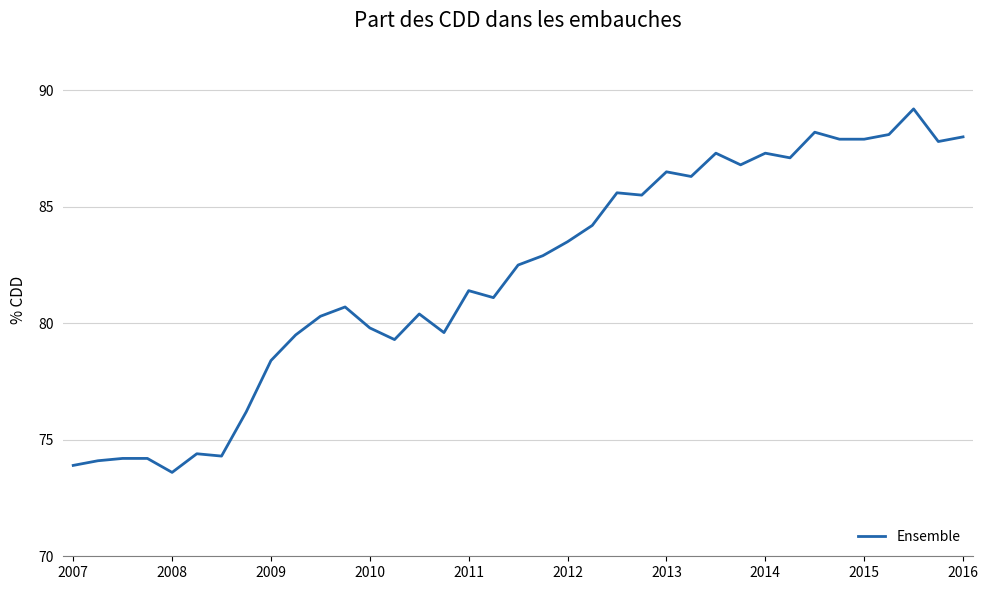

What is the smallest value displayed?

73.6